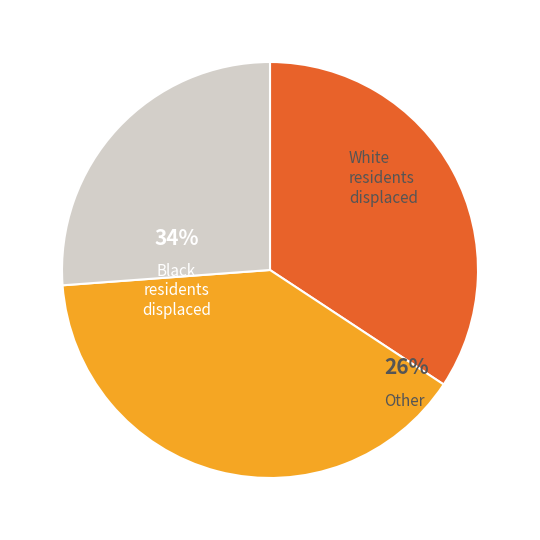

Is it true that 1247 is 33% of the pie?

True